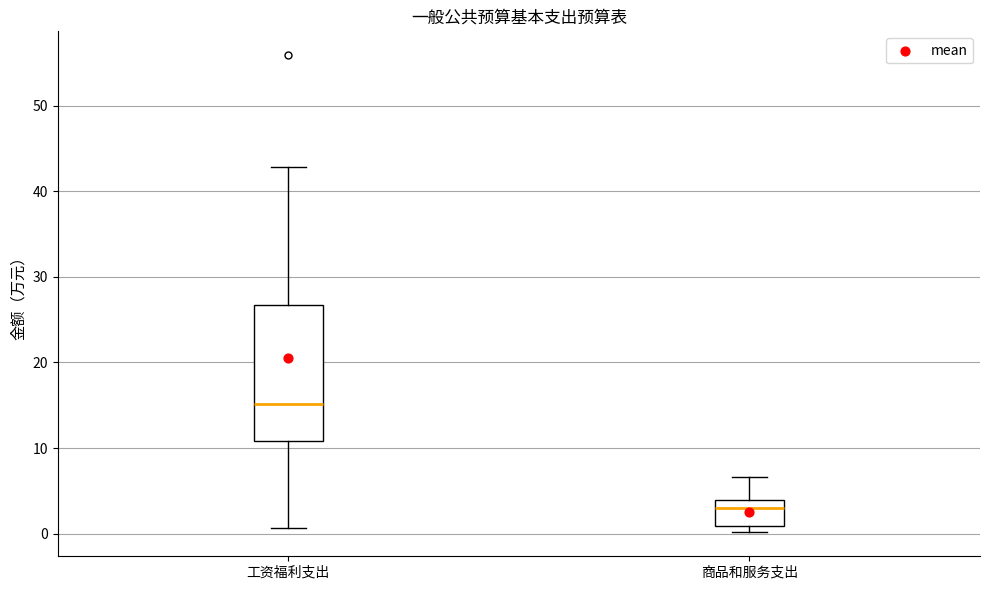

Where is the upper edge of the box for 商品和服务支出 on the y-axis? The values are not printed on the chart, so give them approximately, as read against the axis.

4